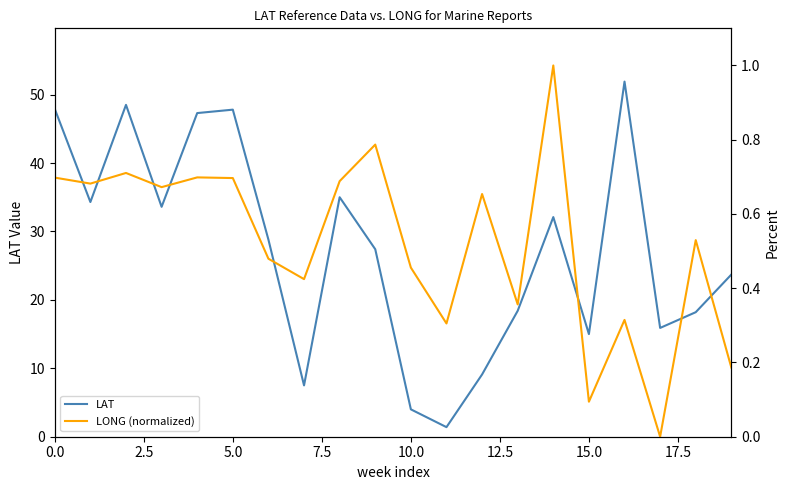

Reading left to right, list all the values displayed in this chart.

LAT: 47.9	34.3	48.5	33.6	47.3	47.8	28.8	7.5	35.0	27.4	4.0	1.4	9.1	18.4	32.1	15.0	51.9	15.9	18.2	23.7
LONG (normalized): 0.7	0.7	0.7	0.7	0.7	0.7	0.5	0.4	0.7	0.8	0.5	0.3	0.7	0.4	1.0	0.1	0.3	0.0	0.5	0.2